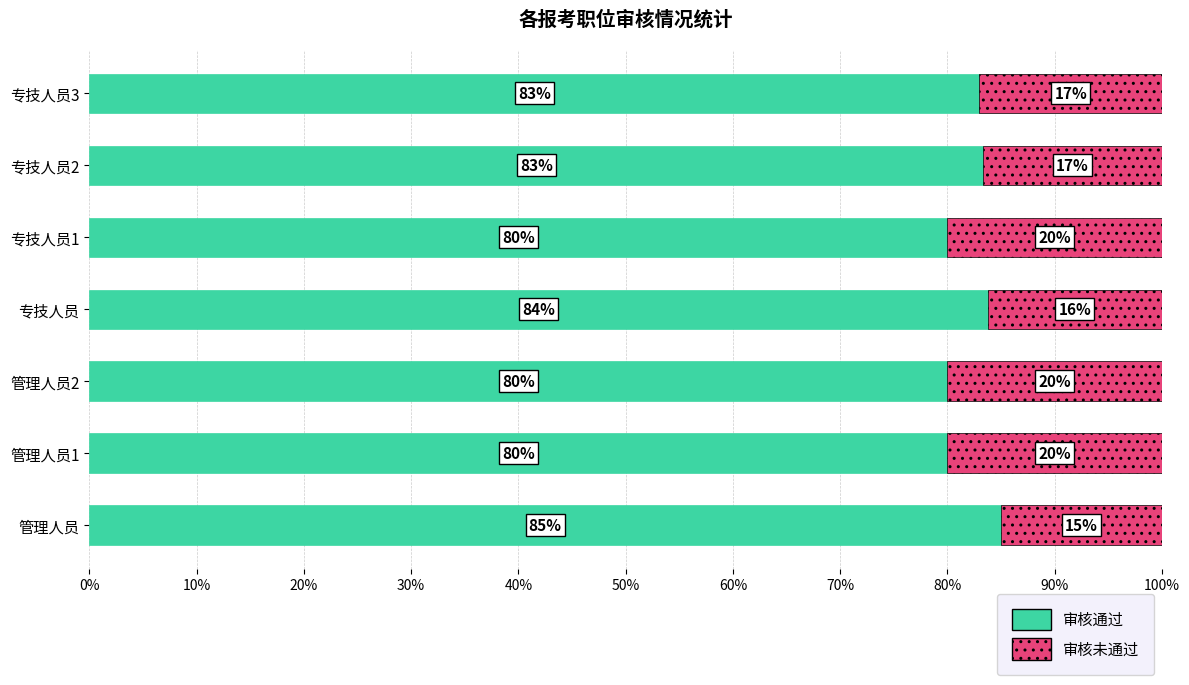

What is the total value across all series at 管理人员?

100.0